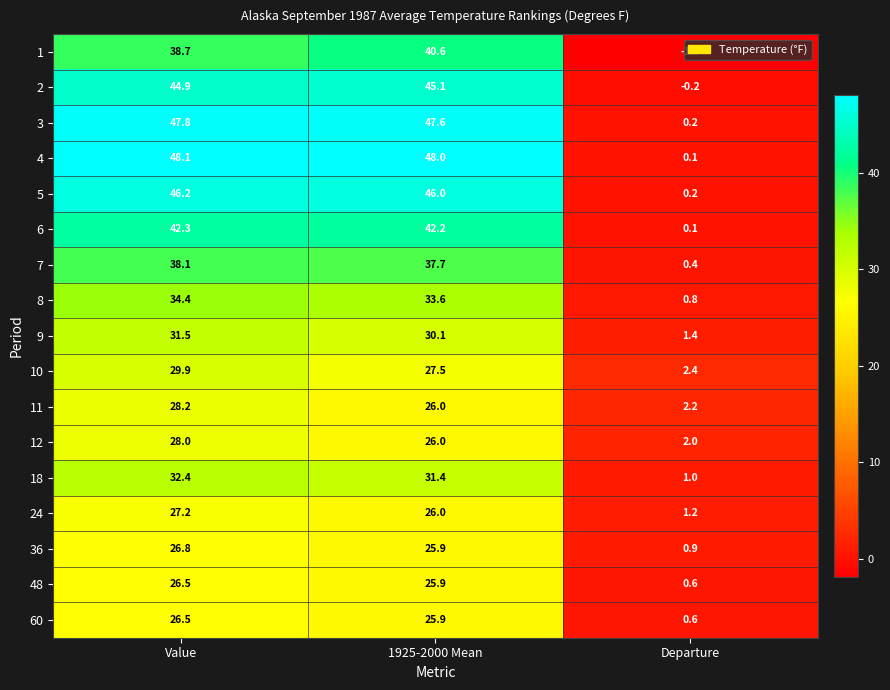

Rank the categories by 9 value from highest to lowest.

Value, 1925-2000 Mean, Departure